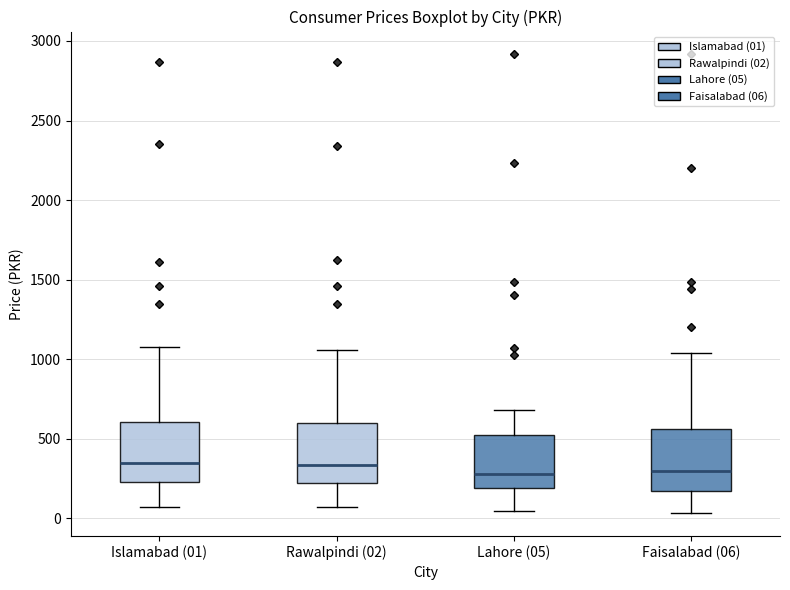

Reading left to right, transcribe this box plot: for each box, give where its median line is, the range the box spans, and where its two whiskers end, as read against the y-axis. The values are not printed on the chart, so give them approximately, as read against the axis.

Islamabad (01): median 350, box 250 to 600, whiskers 50 to 1100
Rawalpindi (02): median 350, box 200 to 600, whiskers 50 to 1050
Lahore (05): median 300, box 200 to 500, whiskers 50 to 700
Faisalabad (06): median 300, box 150 to 550, whiskers 50 to 1050